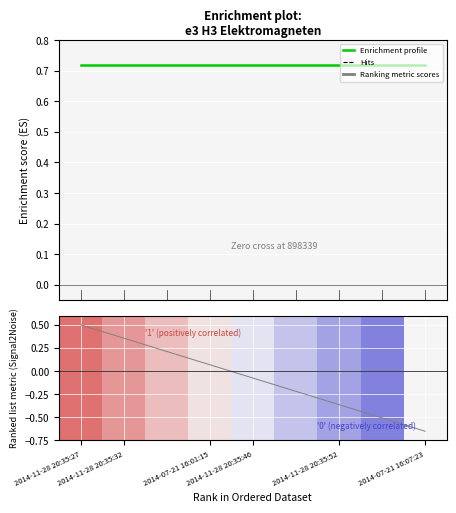

Is the value of Enrichment profile at 2014-11-28 20:35:32 greater than the value of Ranking metric scores at 8?

Yes